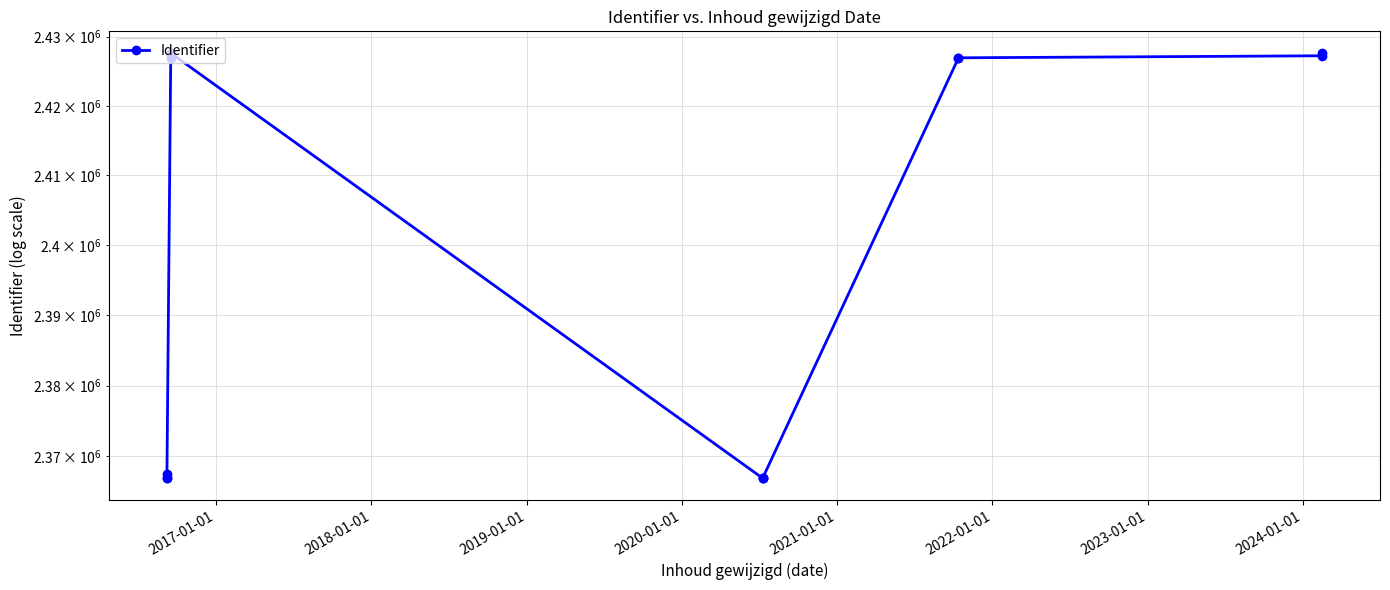

What is the difference between the second highest and minimum values?

60711